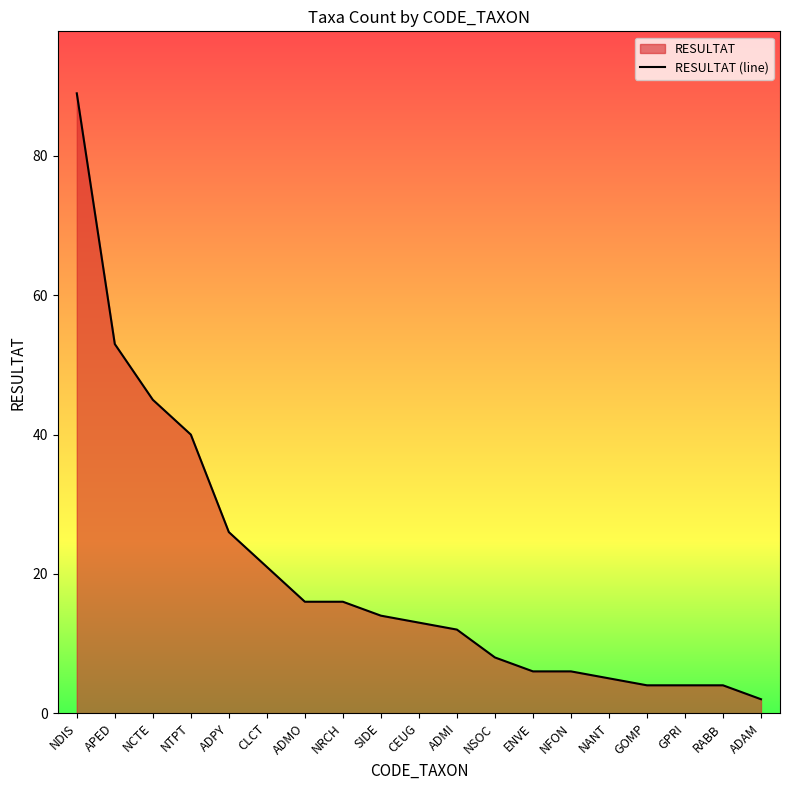

What is the minimum value shown in the chart?

2